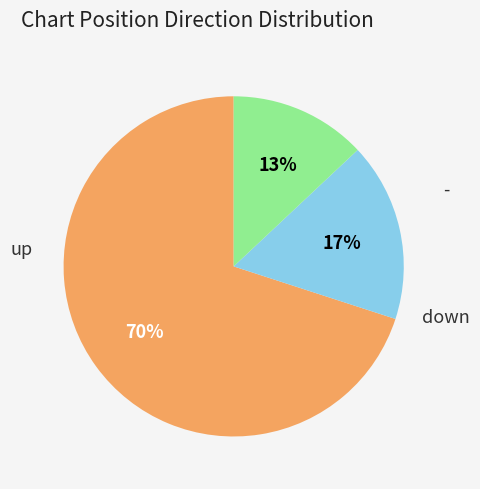

Count the number of slices in the pie.

3